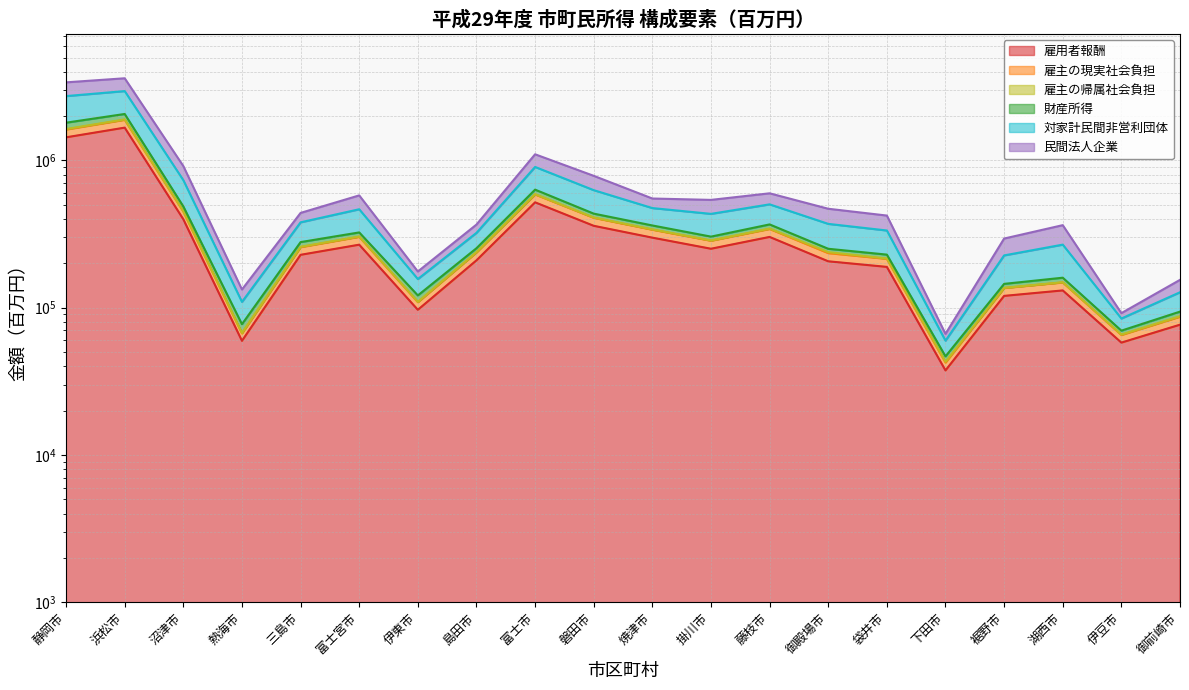

What is the label of the 7th point from the right?

御殿場市